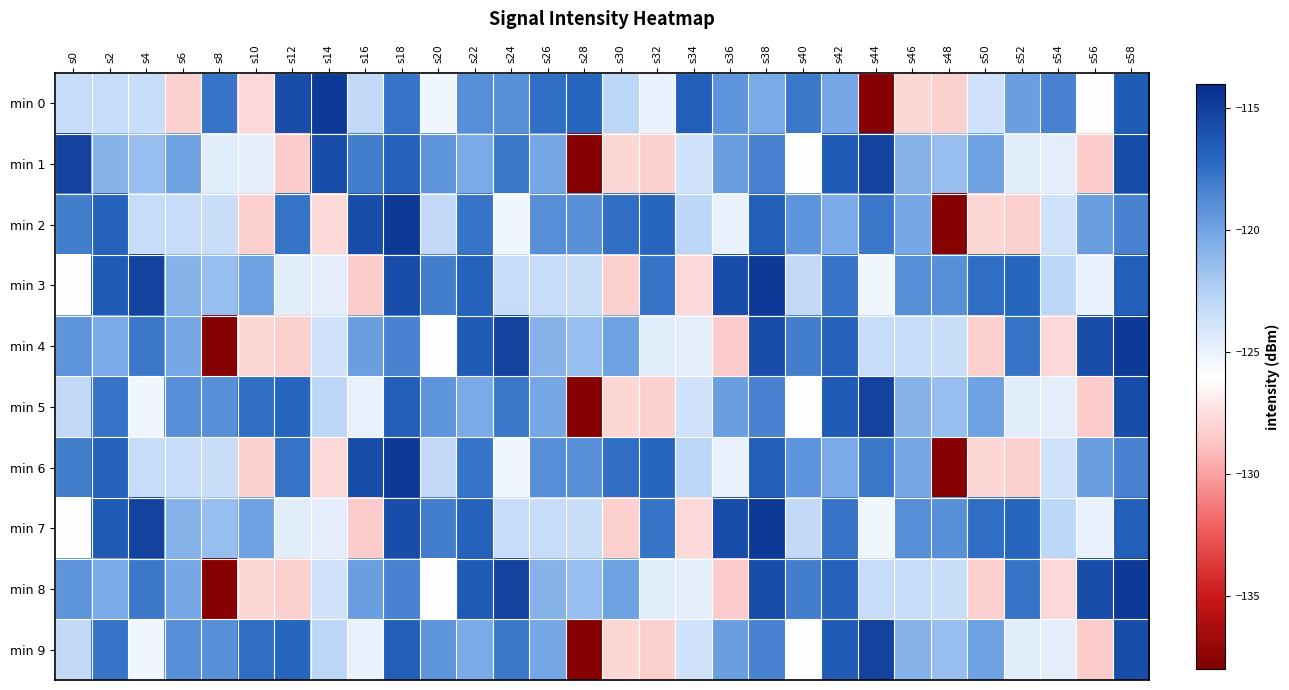

Which series changed the most between s32 and s48?

min 2